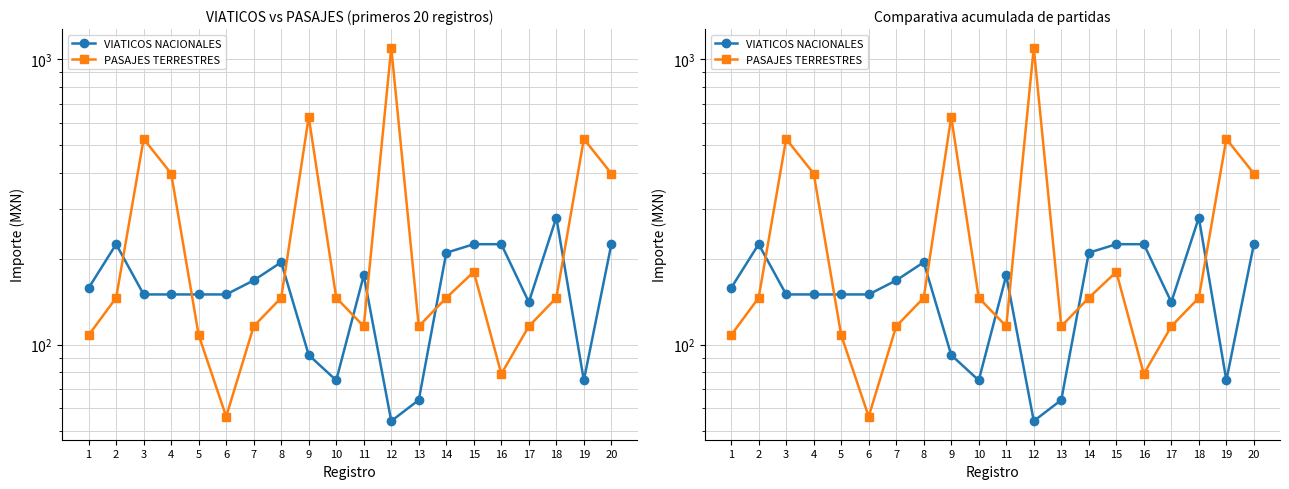

Where is the first local minimum for PASAJES TERRESTRES?

6